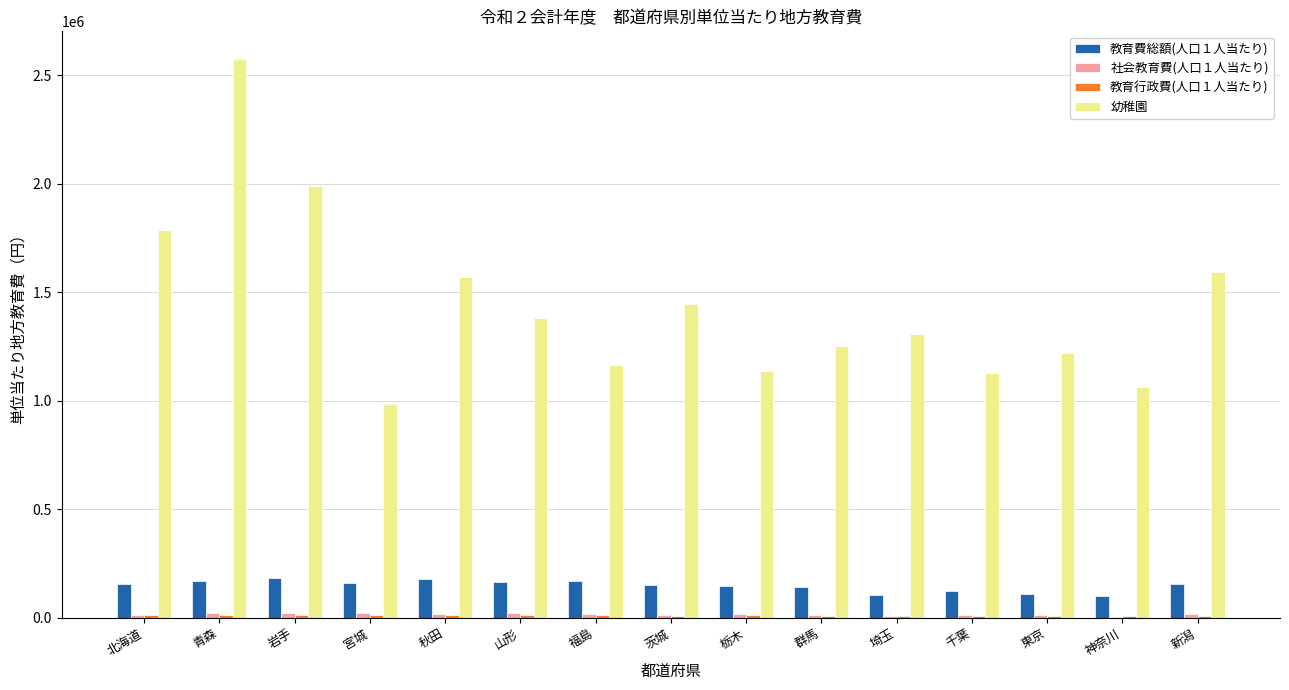

True or false: 教育費総額(人口１人当たり) has a value of 61274.9 at 茨城.

False